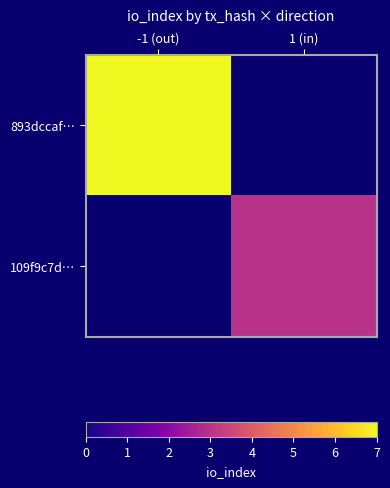

True or false: 893dccaf… has a value of 7.0 at -1 (out).

True